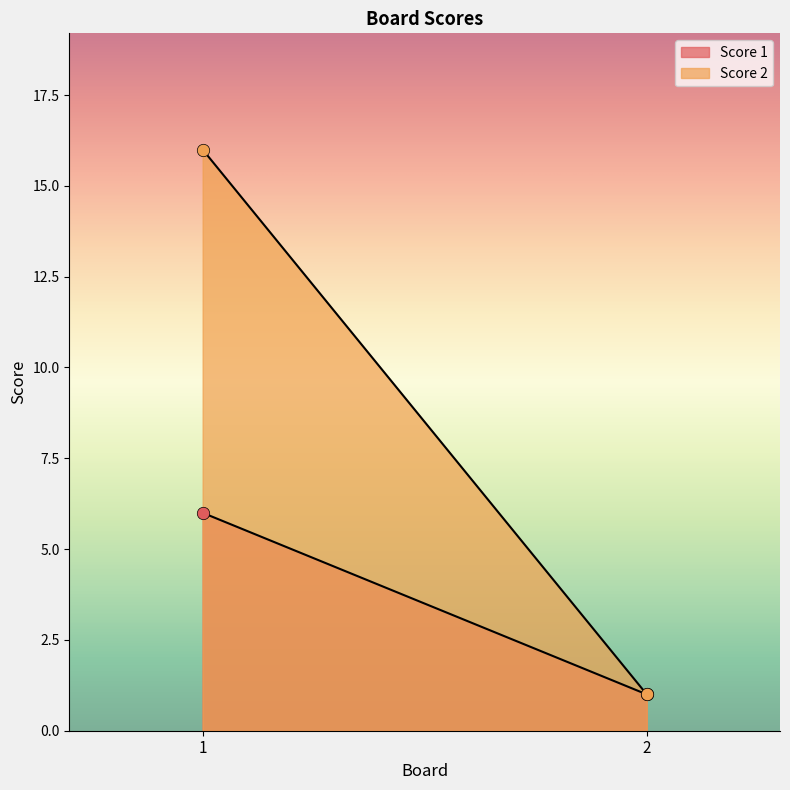

At which category is the sum across all series the highest?

1